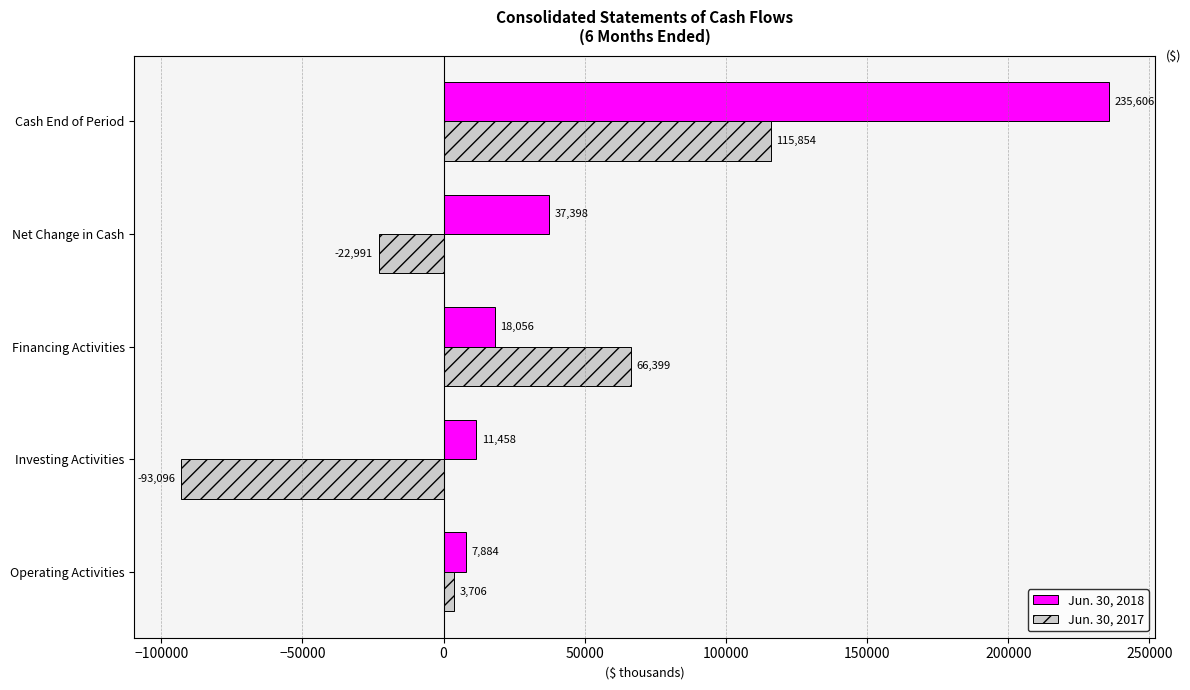

What is the average value of the Jun. 30, 2018 series?

62080